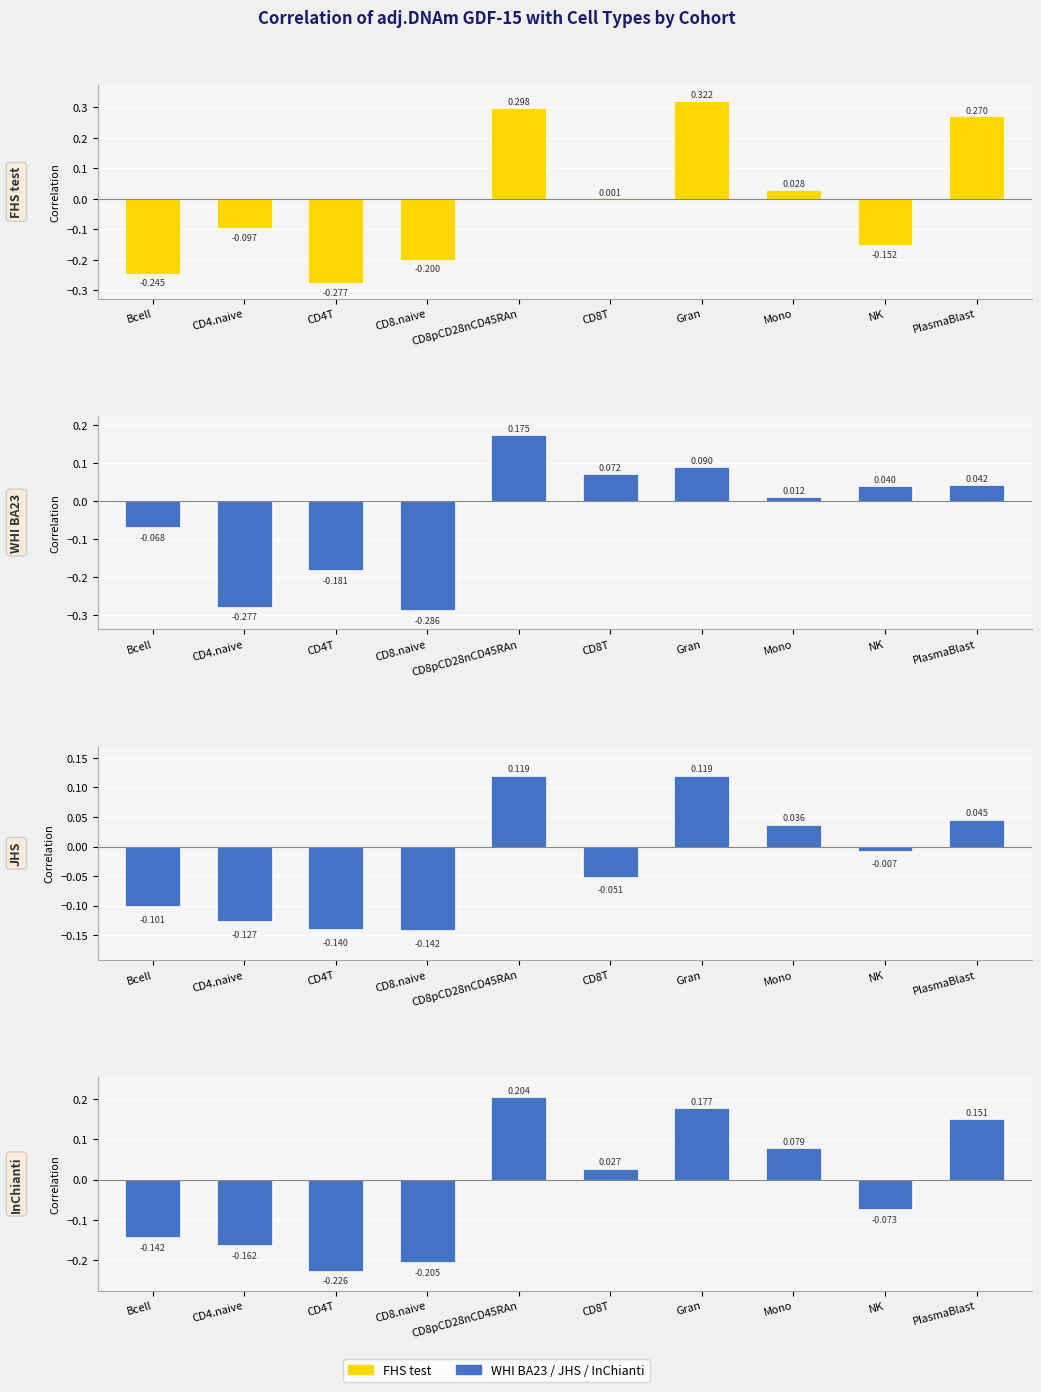

Reading left to right, list all the values displayed in this chart.

FHS test: Bcell=-0.2	CD4.naive=-0.1	CD4T=-0.3	CD8.naive=-0.2	CD8pCD28nCD45RAn=0.3	CD8T=0.0	Gran=0.3	Mono=0.0	NK=-0.2	PlasmaBlast=0.3
WHI BA23: Bcell=-0.1	CD4.naive=-0.3	CD4T=-0.2	CD8.naive=-0.3	CD8pCD28nCD45RAn=0.2	CD8T=0.1	Gran=0.1	Mono=0.0	NK=0.0	PlasmaBlast=0.0
JHS: Bcell=-0.1	CD4.naive=-0.1	CD4T=-0.1	CD8.naive=-0.1	CD8pCD28nCD45RAn=0.1	CD8T=-0.1	Gran=0.1	Mono=0.0	NK=-0.0	PlasmaBlast=0.0
InChianti: Bcell=-0.1	CD4.naive=-0.2	CD4T=-0.2	CD8.naive=-0.2	CD8pCD28nCD45RAn=0.2	CD8T=0.0	Gran=0.2	Mono=0.1	NK=-0.1	PlasmaBlast=0.2